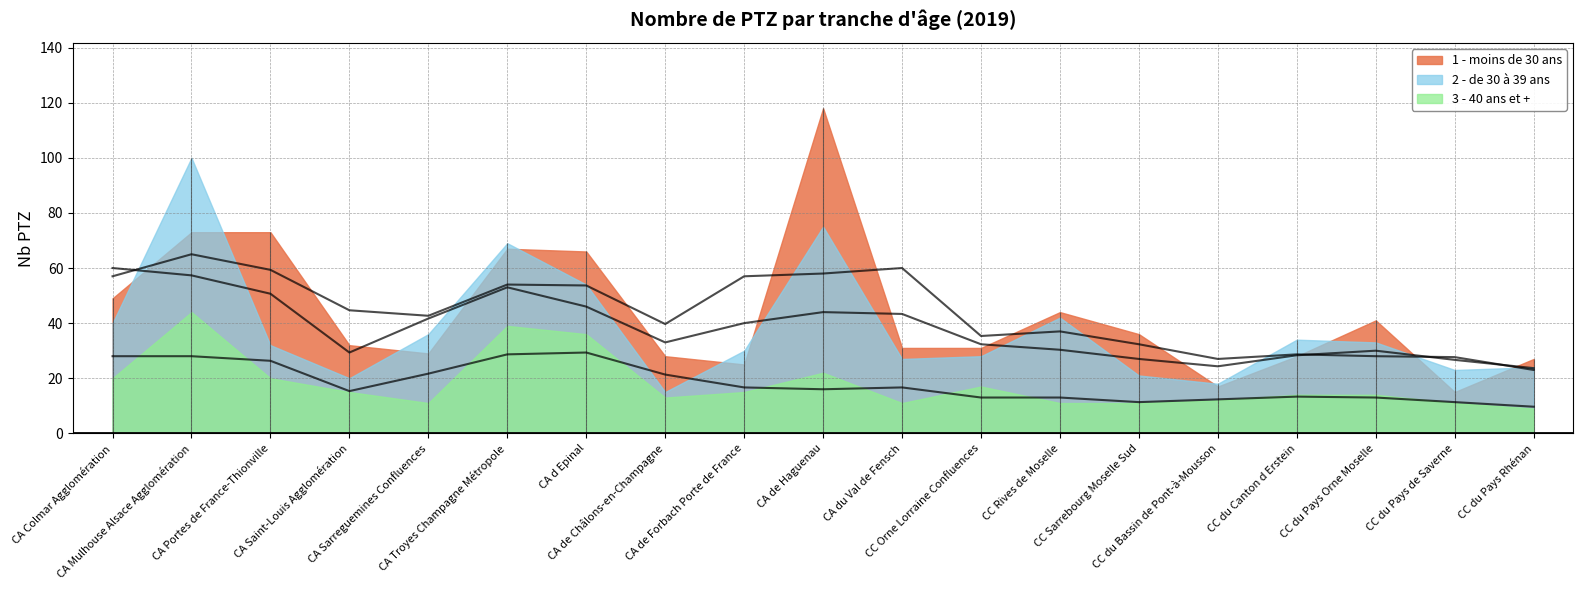

How many lines are shown in the chart?

3